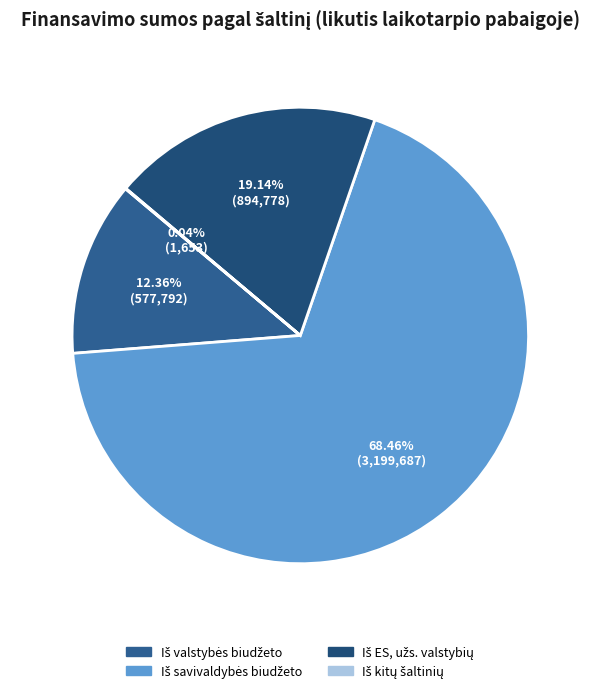

Is there any slice that represents more than half of the pie?

Yes